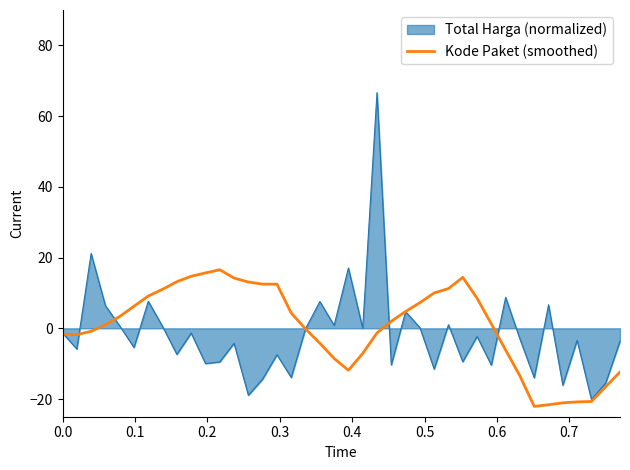

Which series has the widest spread of values?

Total Harga (normalized)